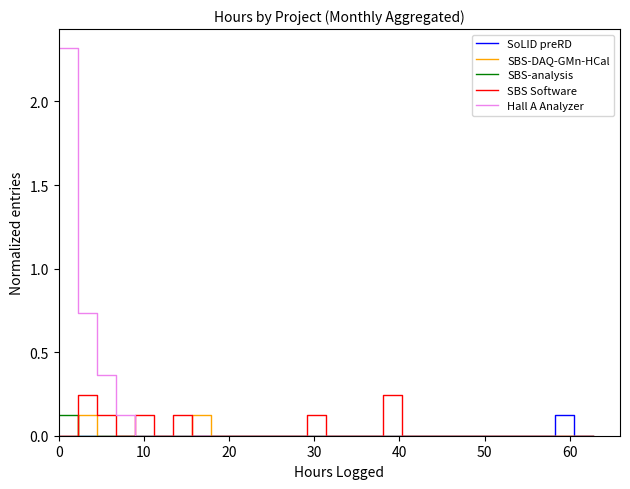

What is the greatest value displayed?

2.3